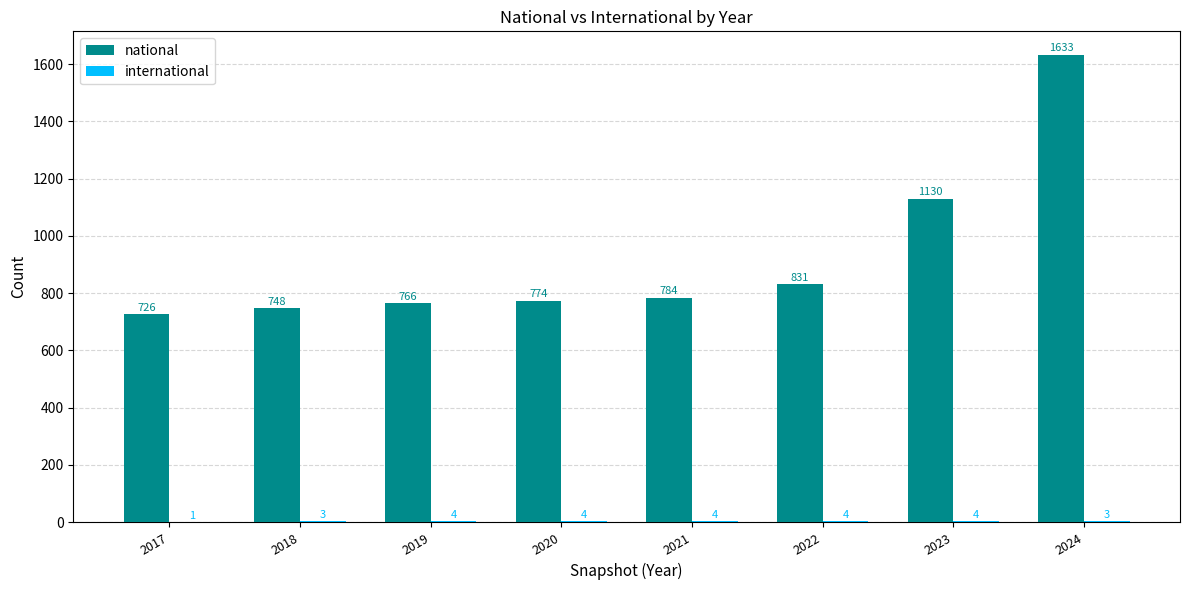

At which category is the sum across all series the highest?

2024